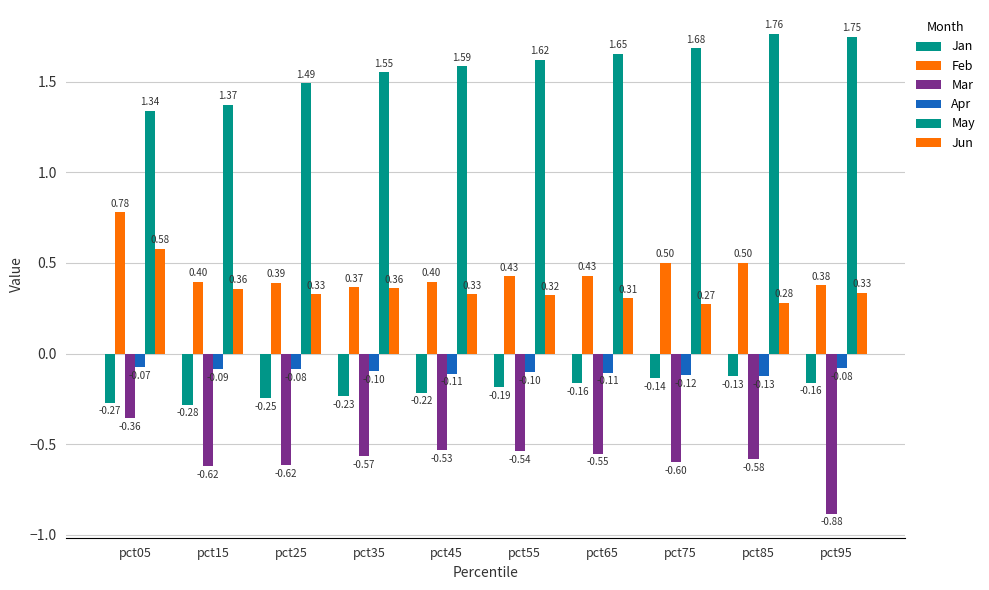

Which series has the largest total across all categories?

May